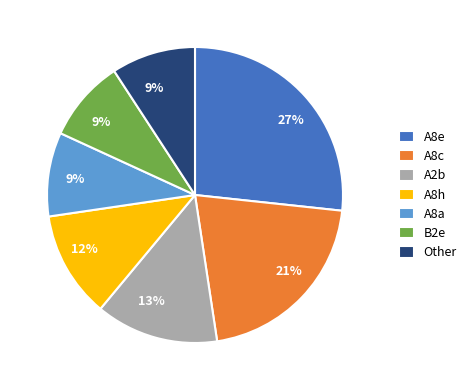

To the nearest percent, what is the combined percentage of A8a and A8e?

36%